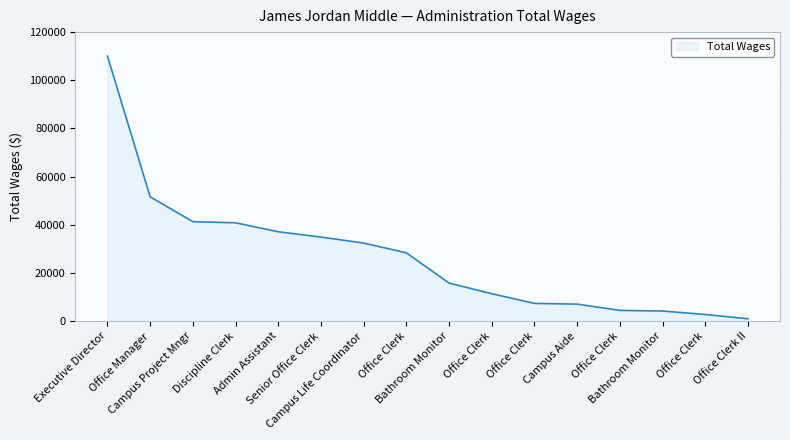

Does the chart display data point markers on the line(s)?

No